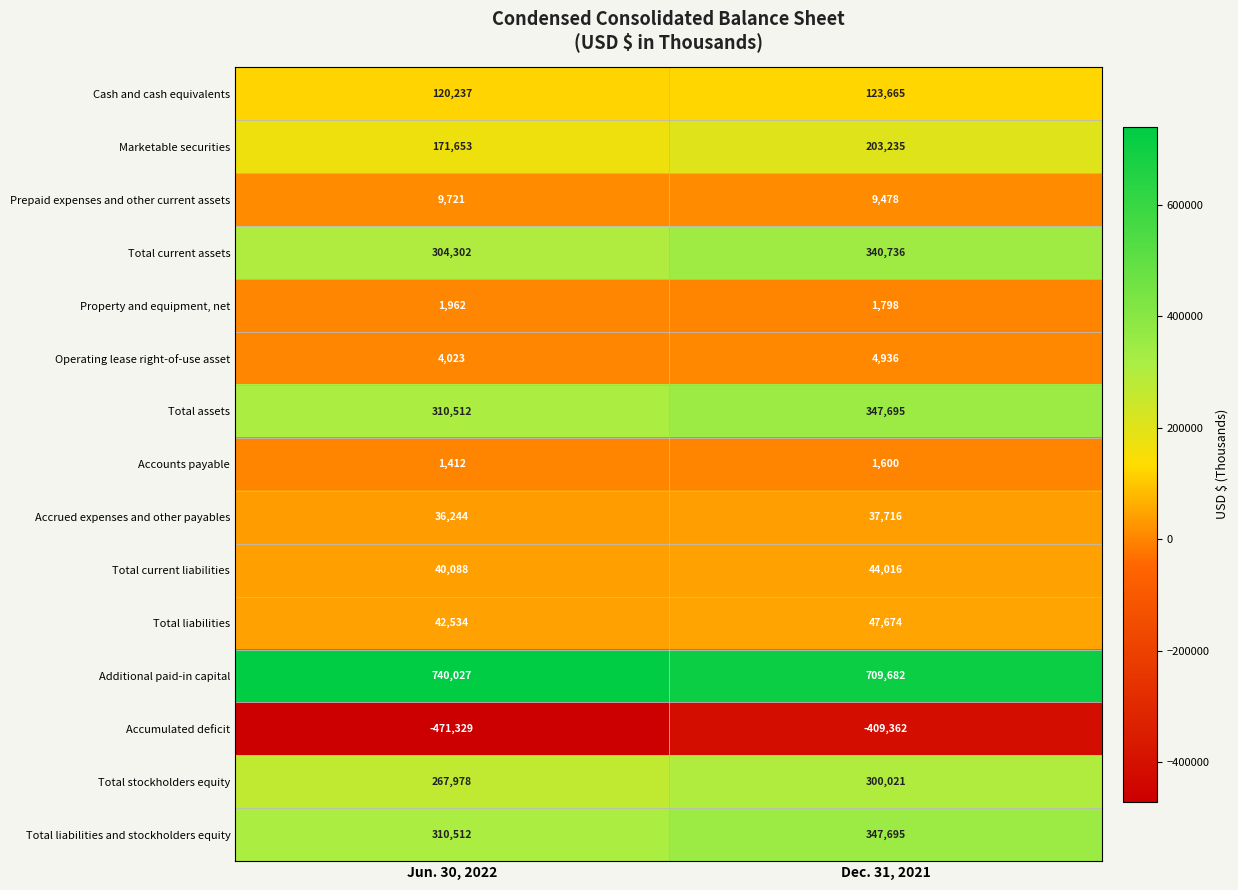

What is the difference between the maximum and minimum values in the Operating lease right-of-use asset series?

913